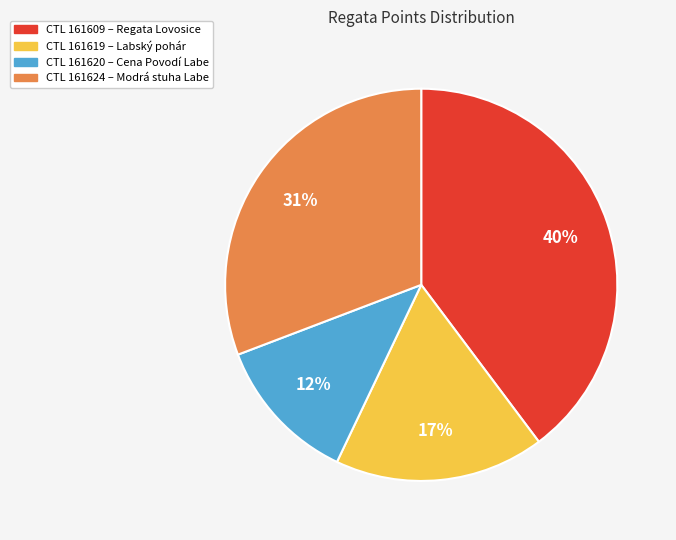

To the nearest percent, what is the difference between the largest and smallest slice percentages?

28%